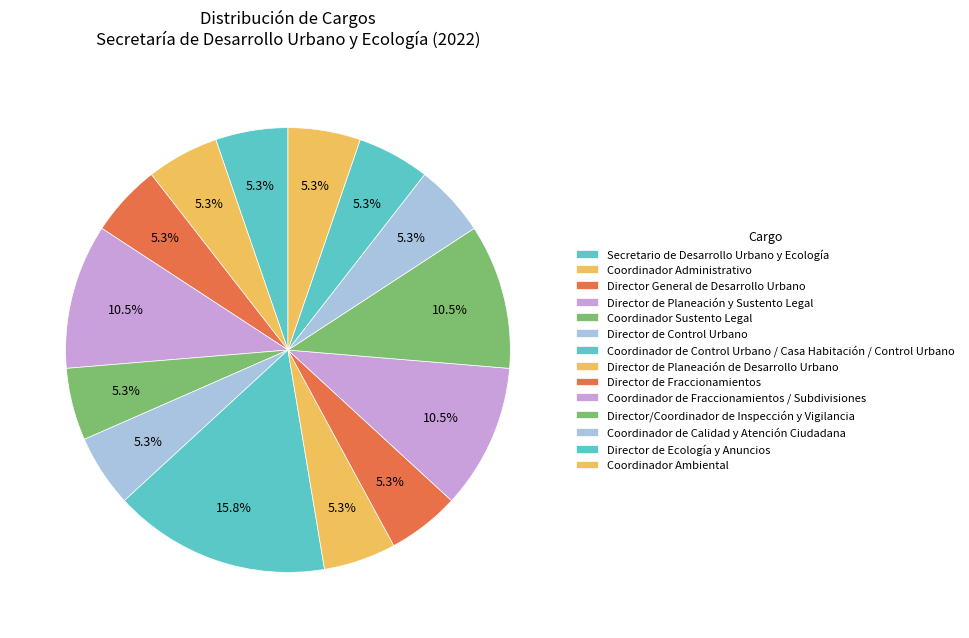

Count the number of slices in the pie.

14